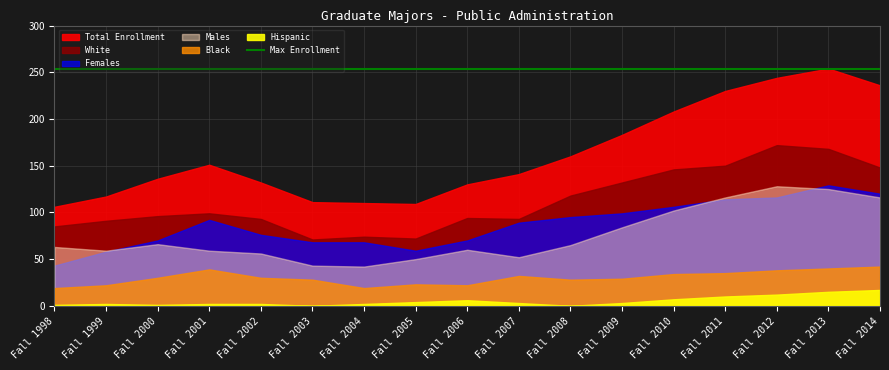

True or false: Males and White intersect in this chart.

False